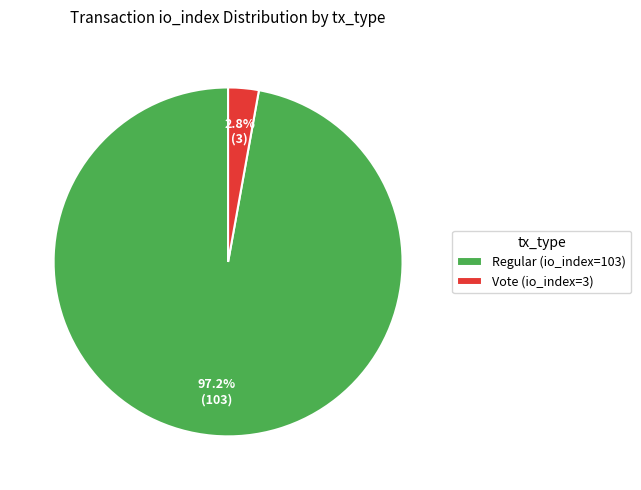

How many slices are in this pie chart?

2